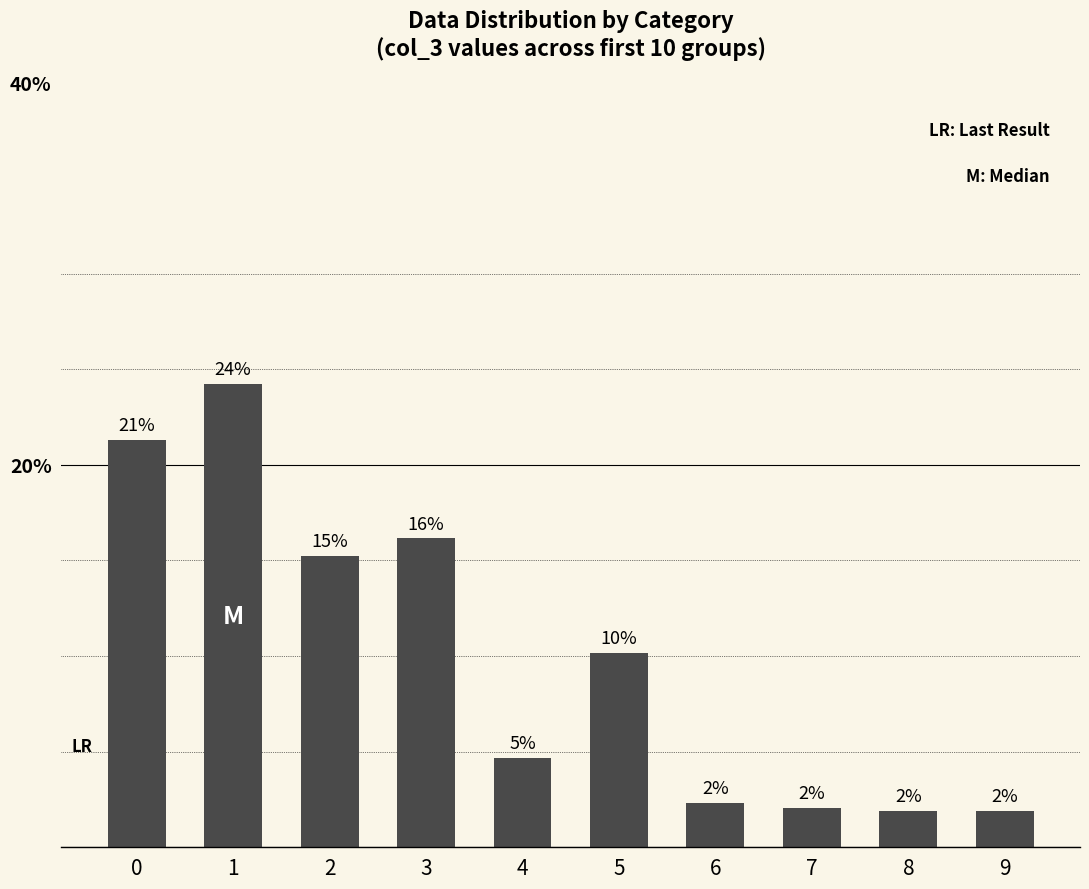

Does the chart contain any negative values?

No